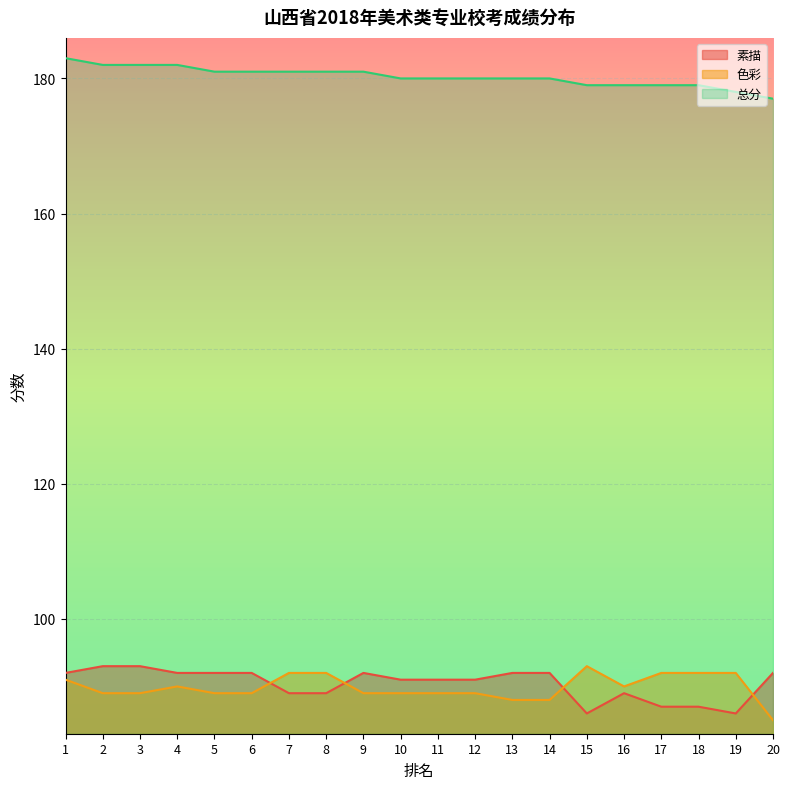

What is the difference between the maximum and second lowest values in the 色彩 series?

5